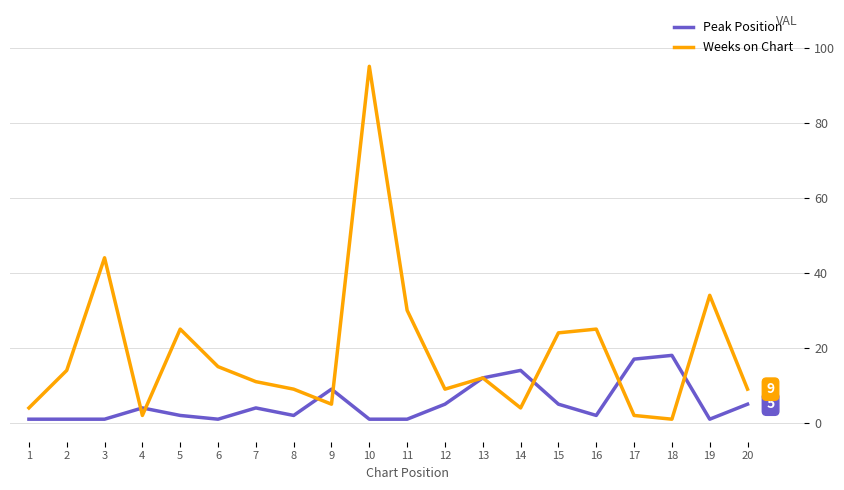

In Weeks on Chart, how many points are higher than both neighbors (excluding endpoints)?

6